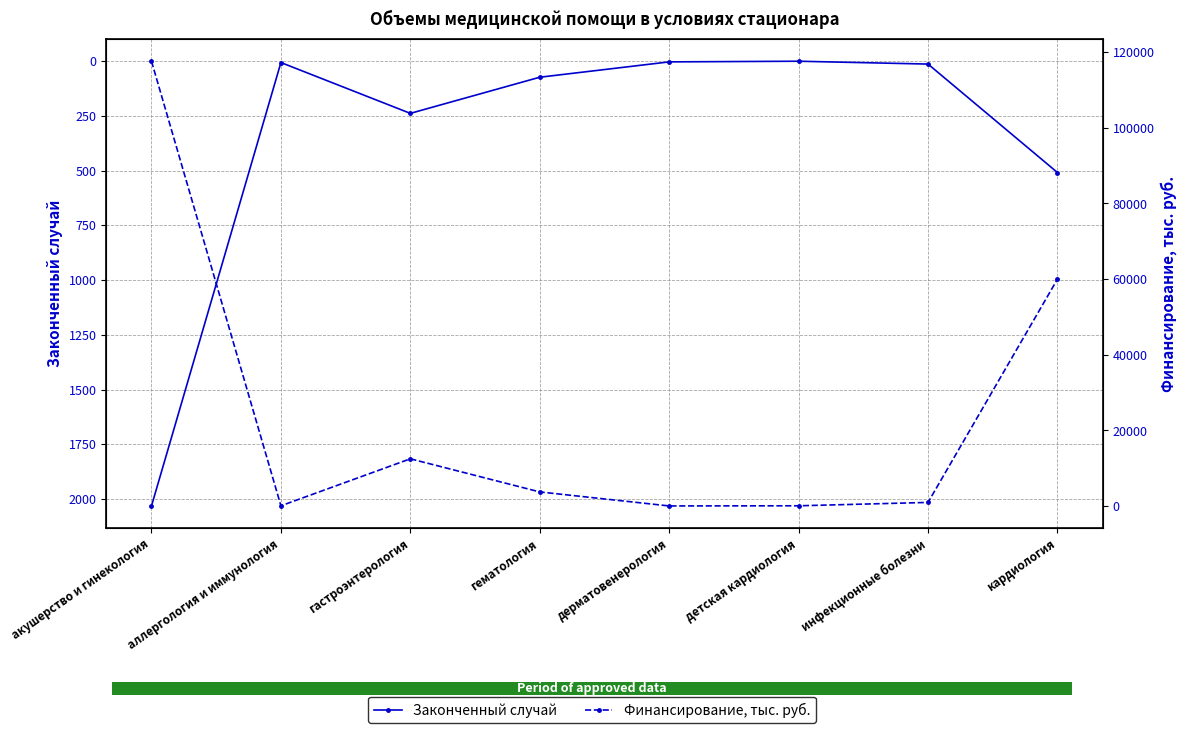

Count the number of data series in this chart.

2